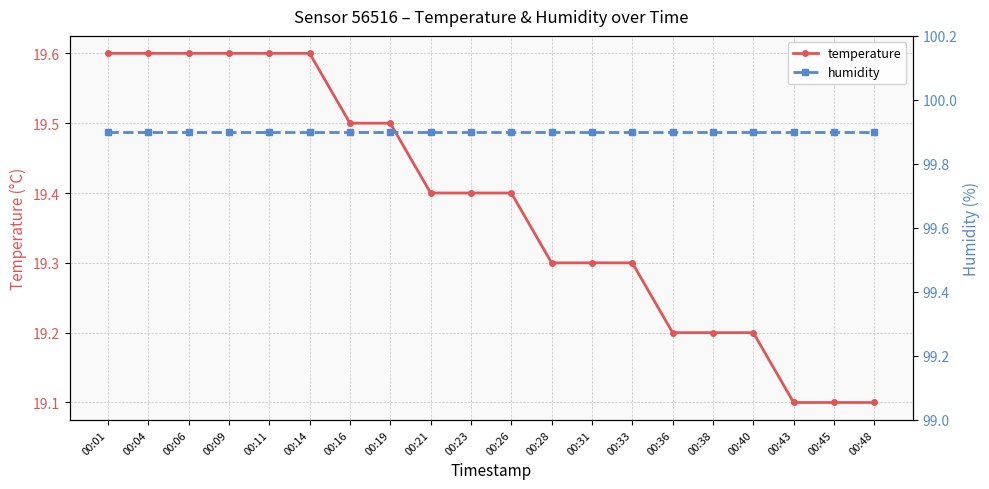

Reading right to left, transcribe all the data shown in this chart.

temperature: 19.1	19.1	19.1	19.2	19.2	19.2	19.3	19.3	19.3	19.4	19.4	19.4	19.5	19.5	19.6	19.6	19.6	19.6	19.6	19.6
humidity: 99.9	99.9	99.9	99.9	99.9	99.9	99.9	99.9	99.9	99.9	99.9	99.9	99.9	99.9	99.9	99.9	99.9	99.9	99.9	99.9